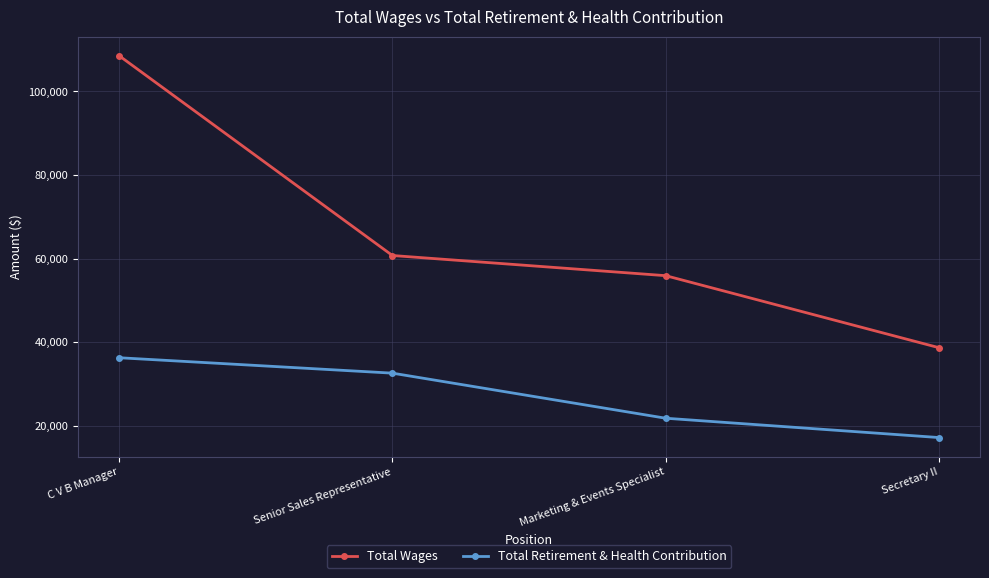

How many lines are shown in the chart?

2